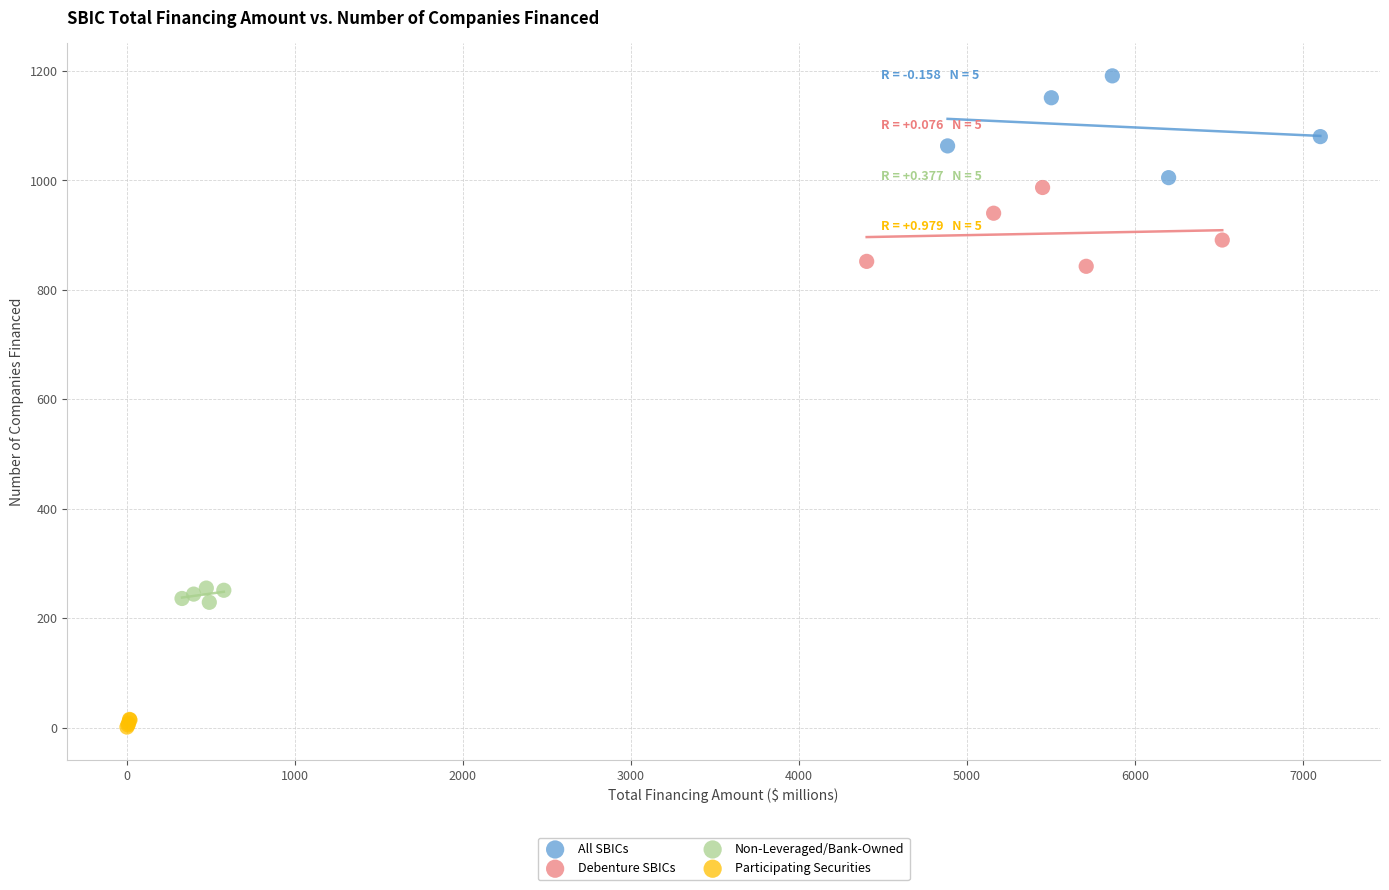

What are all the series names shown in the legend?

All SBICs, Debenture SBICs, Non-Leveraged/Bank-Owned, Participating Securities